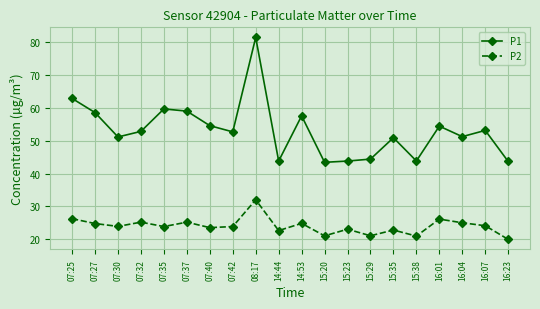

True or false: P1 and P2 cross at least once.

False